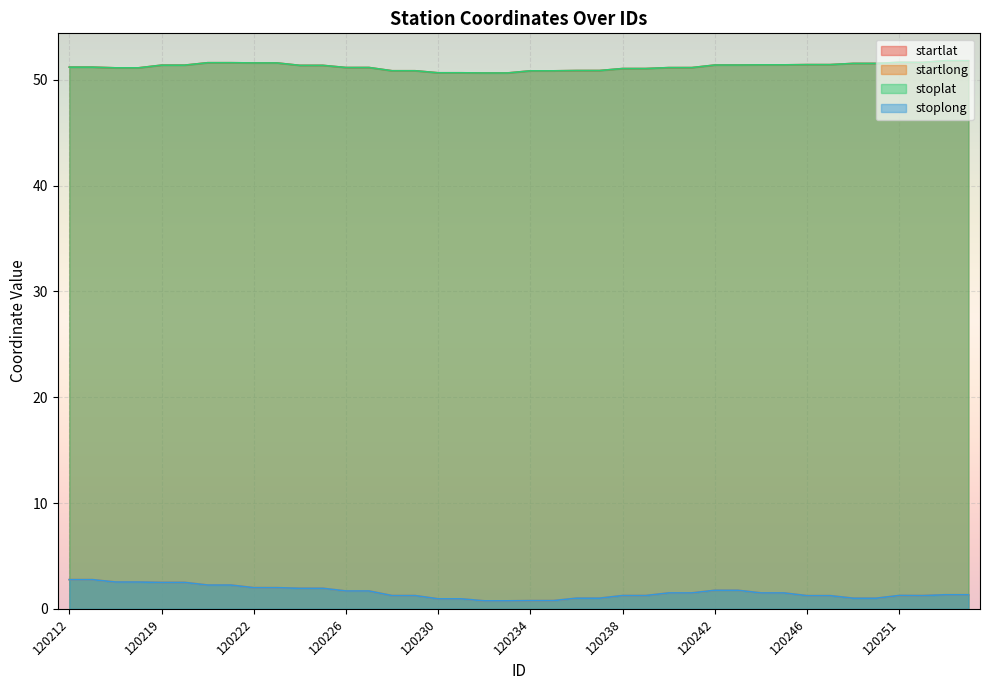

What is the sum of all startlong values?

62.4